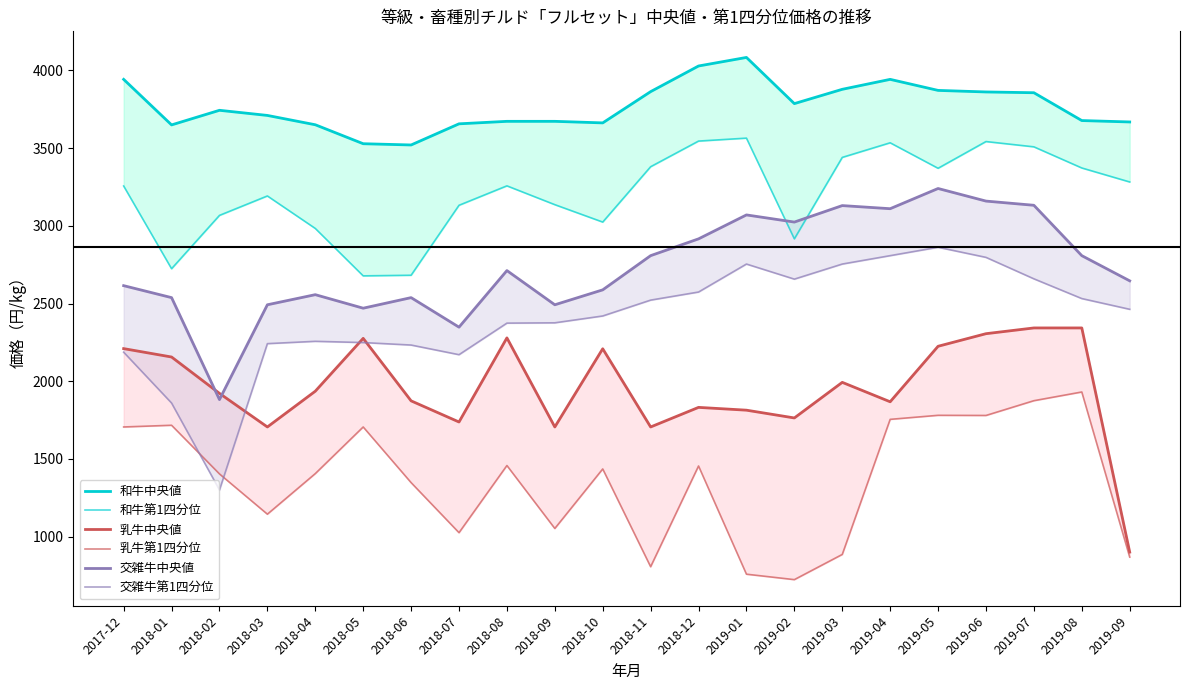

Rank the series at 2018-11 from highest to lowest value.

和牛中央値, 和牛第1四分位, 交雑牛中央値, 交雑牛第1四分位, 乳牛中央値, 乳牛第1四分位